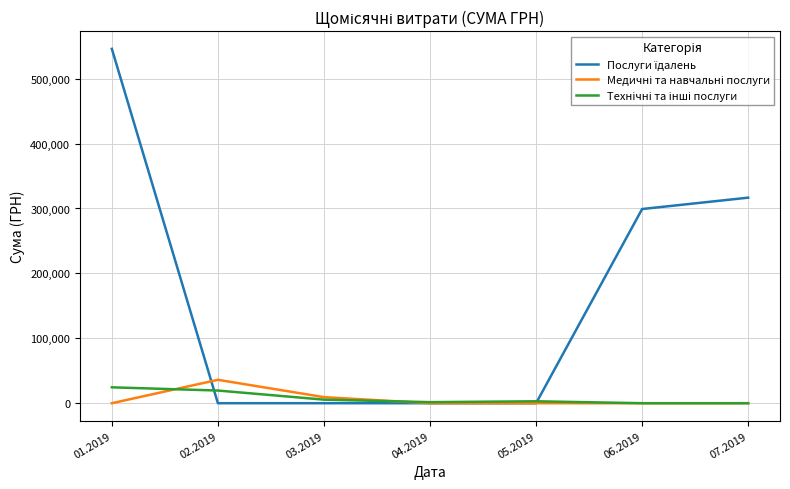

What is the total value across all series at 02.2019?

55600.4